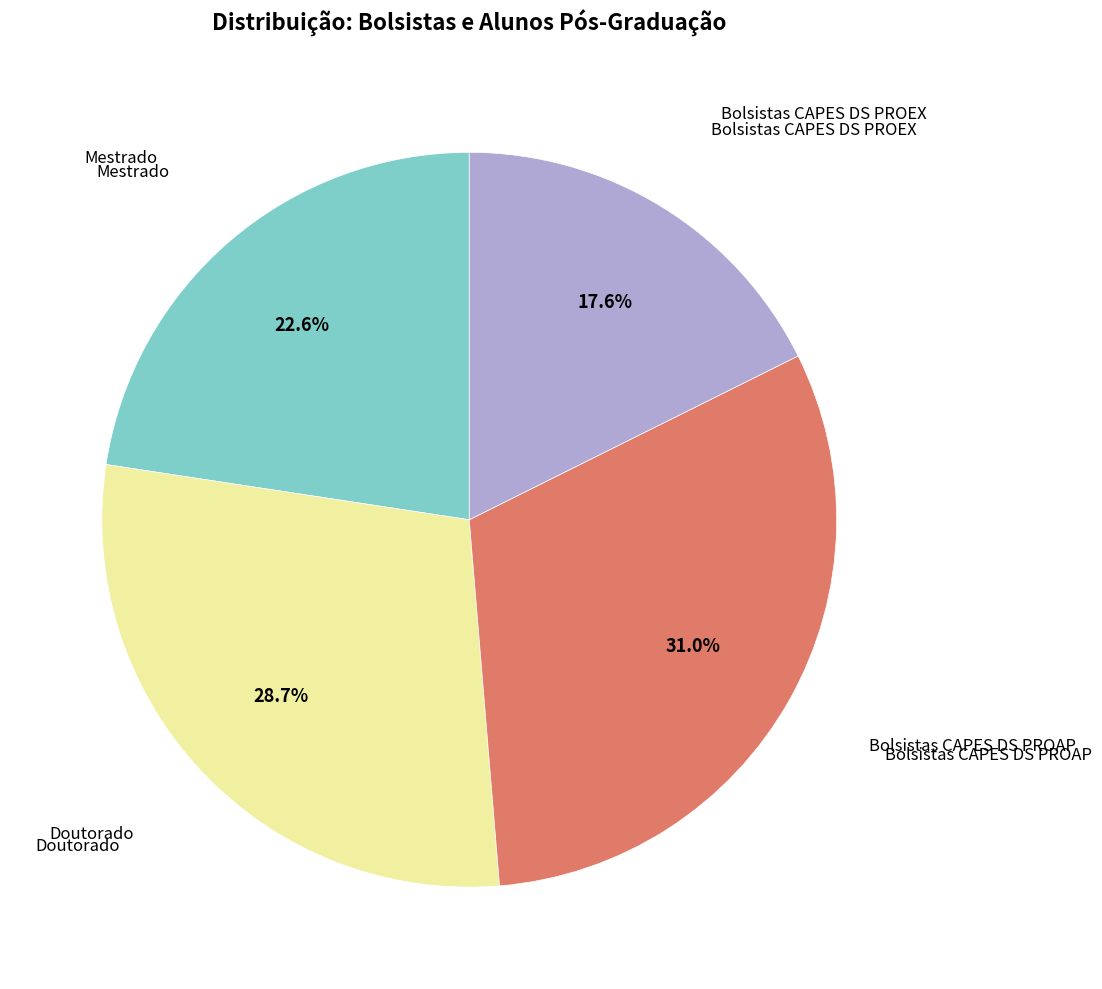

Is there any slice that represents more than half of the pie?

No